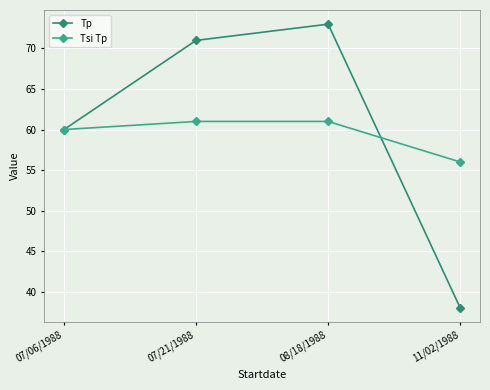

At which category is the sum across all series the highest?

08/18/1988